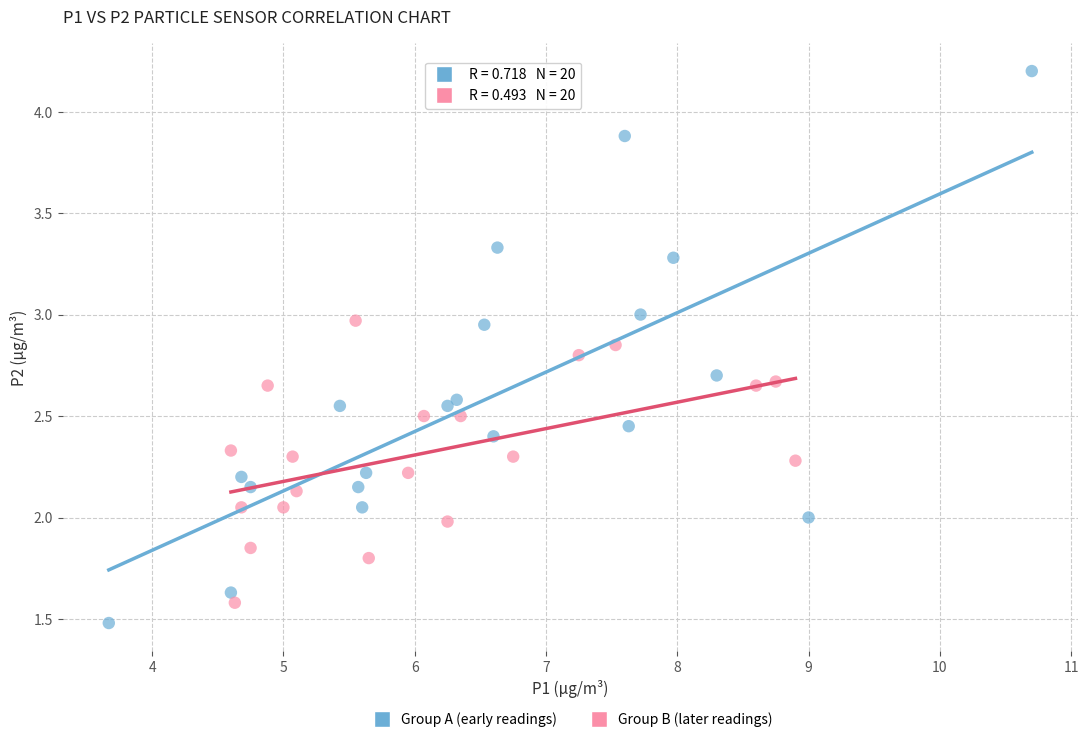

Which series has the widest spread of Y values?

Group A (early readings)